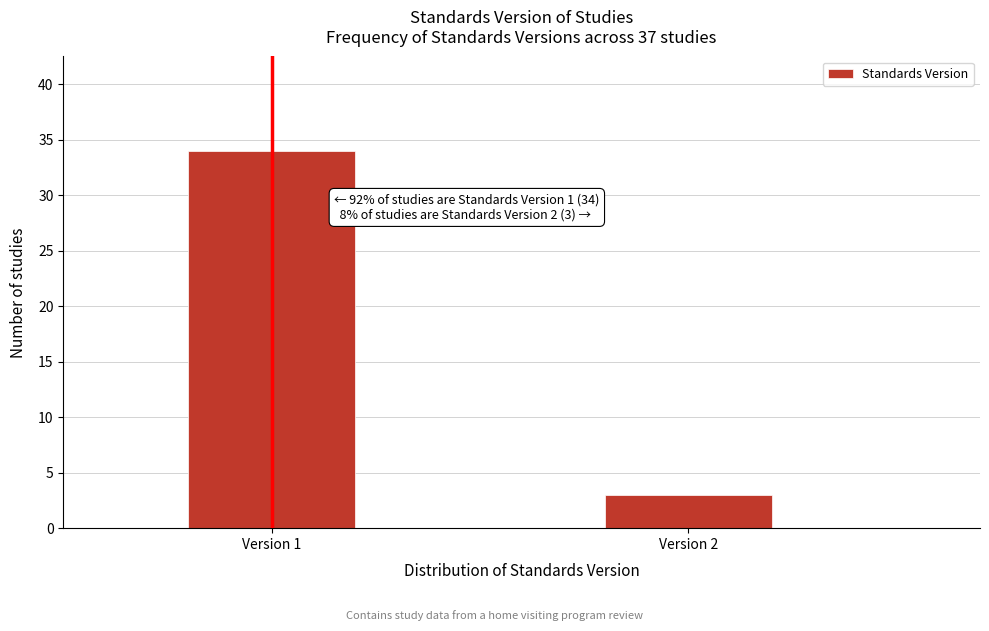

Reading right to left, transcribe all the data shown in this chart.

3	34